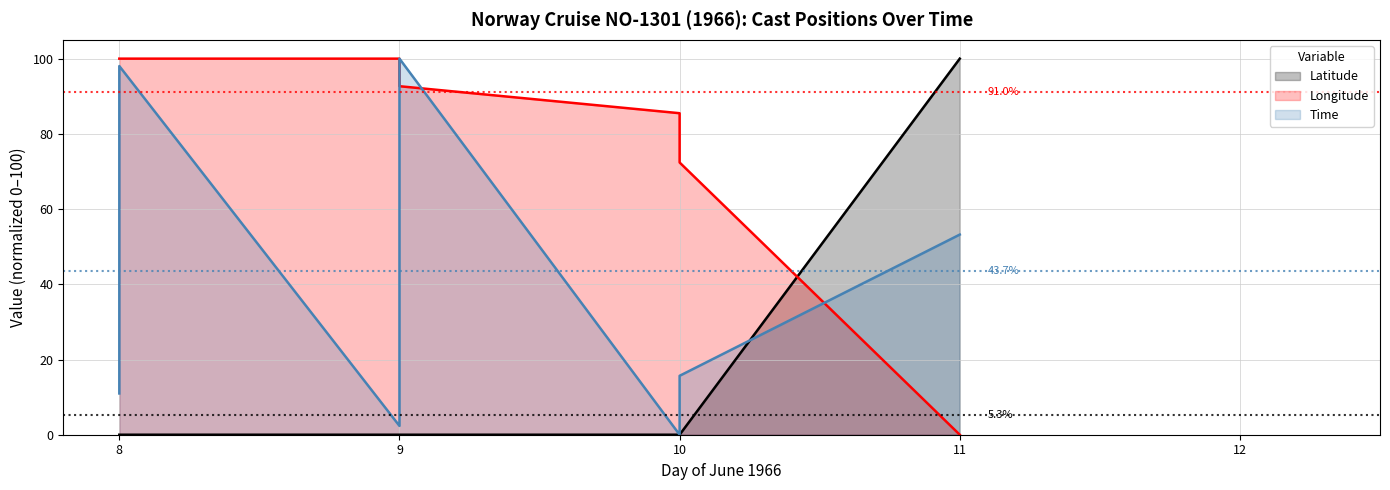

Rank the series by their maximum value, from lowest to highest.

Latitude, Longitude, Time